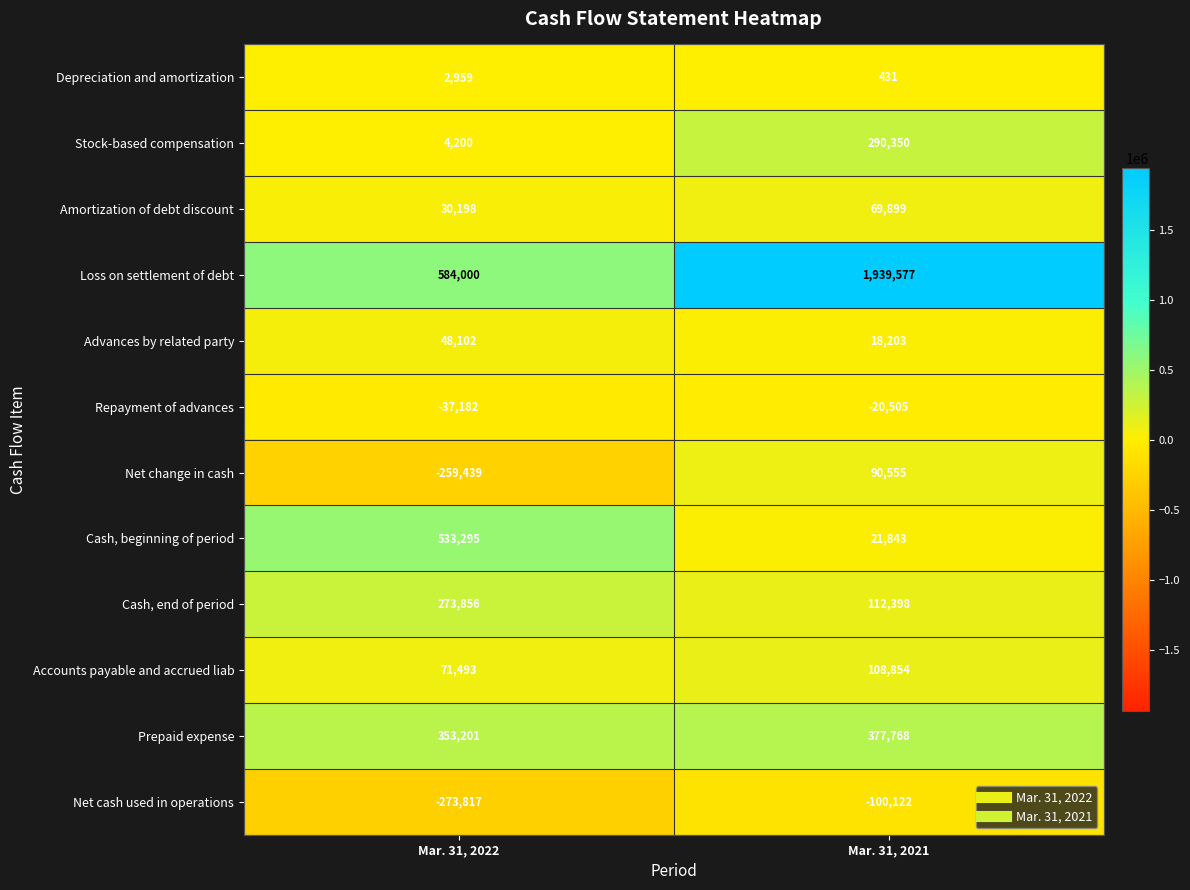

How many data points does each series have?

2